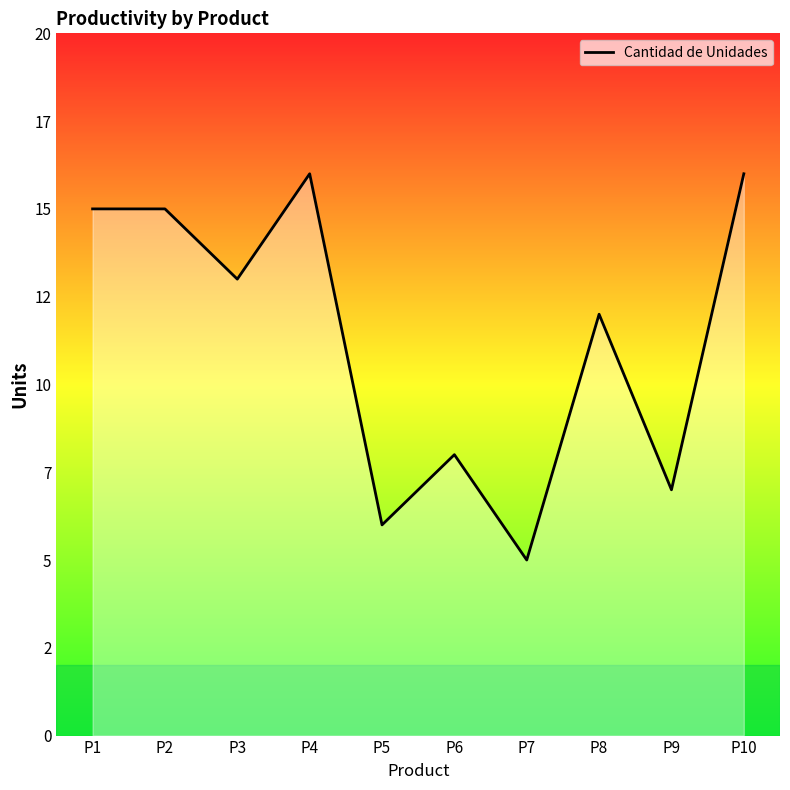

At which category does the data reach its first local valley?

P3